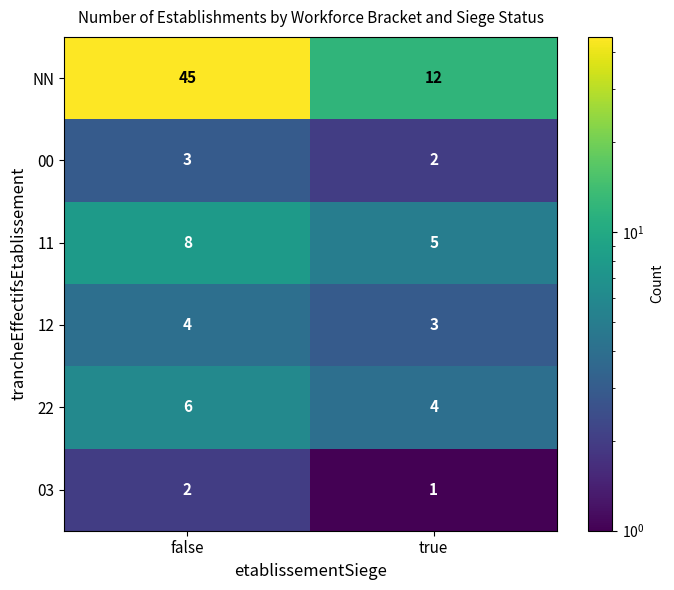

Reading left to right, transcribe all the data shown in this chart.

NN: false=45	true=12
00: false=3	true=2
11: false=8	true=5
12: false=4	true=3
22: false=6	true=4
03: false=2	true=1